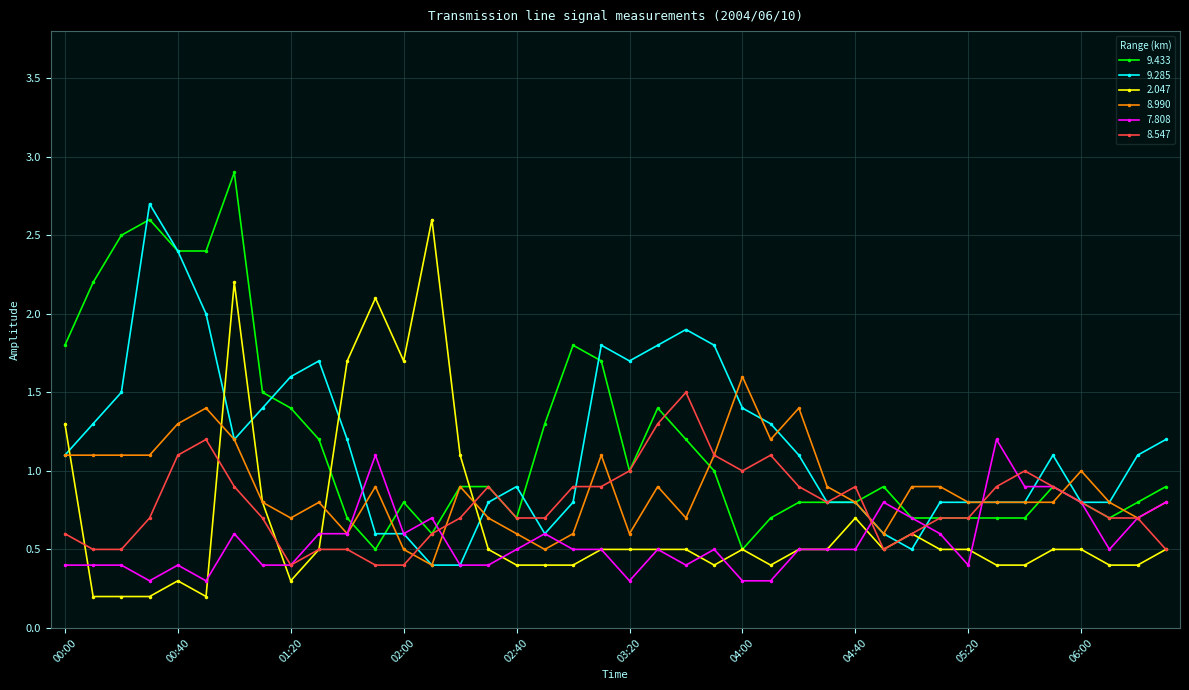

At how many categories does at least one series exceed 0?

40